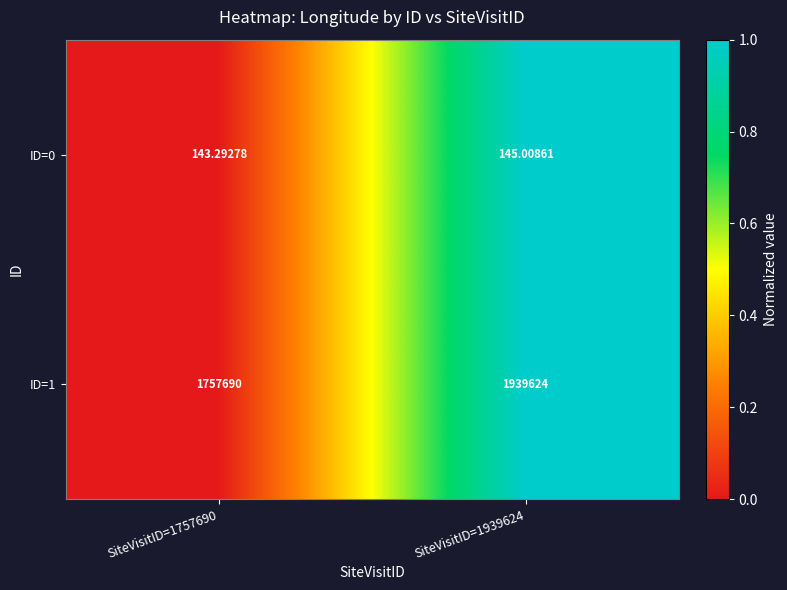

Count the number of categories in the chart.

2